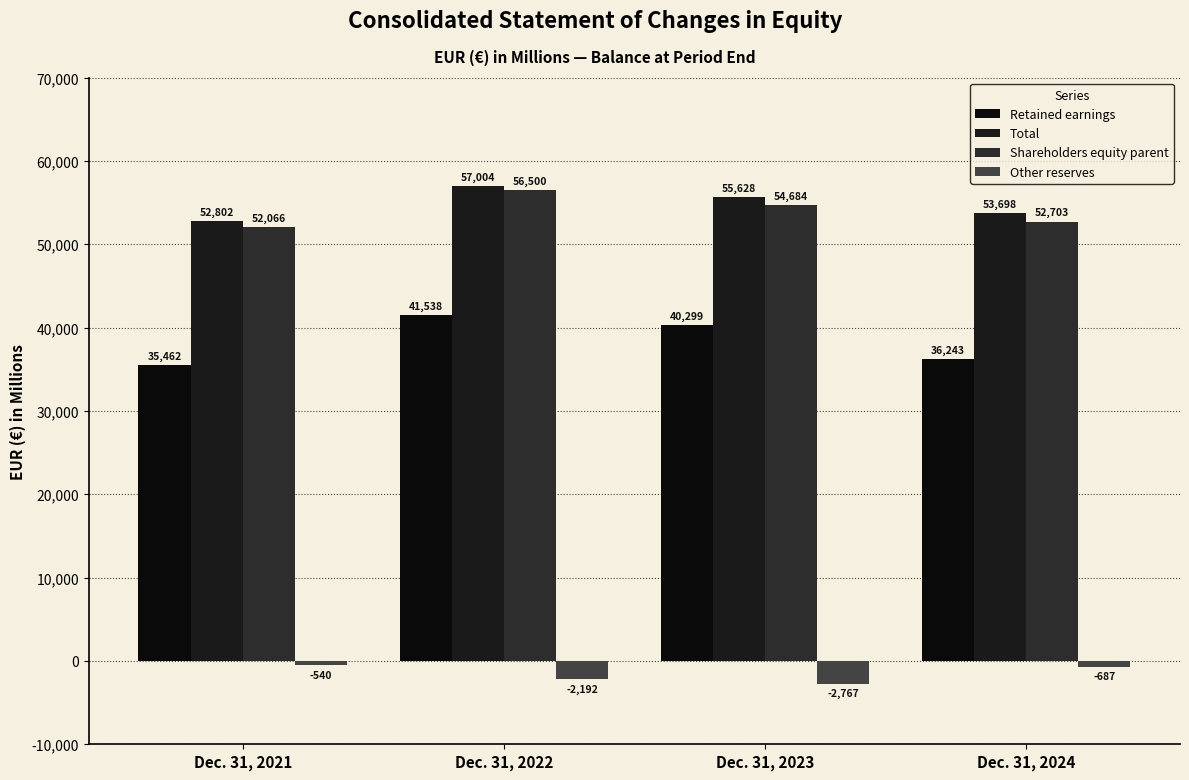

Does the chart contain any negative values?

Yes